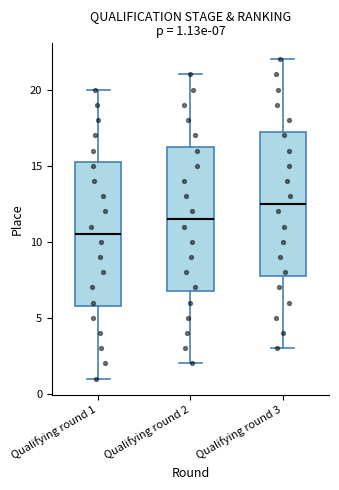

Which box's median line is the highest?

Qualifying round 3